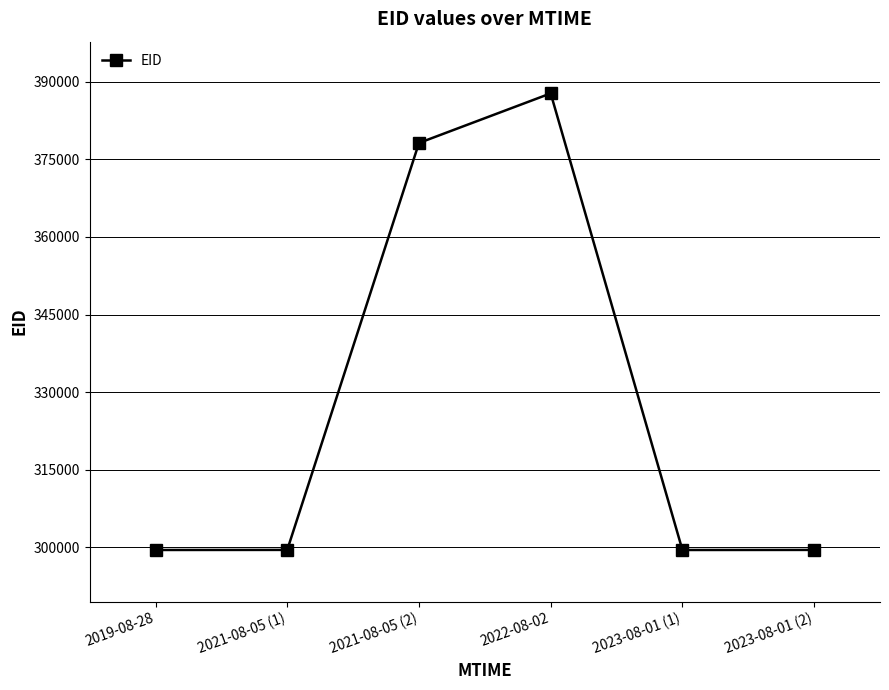

At which category does the data reach its first local peak?

2022-08-02